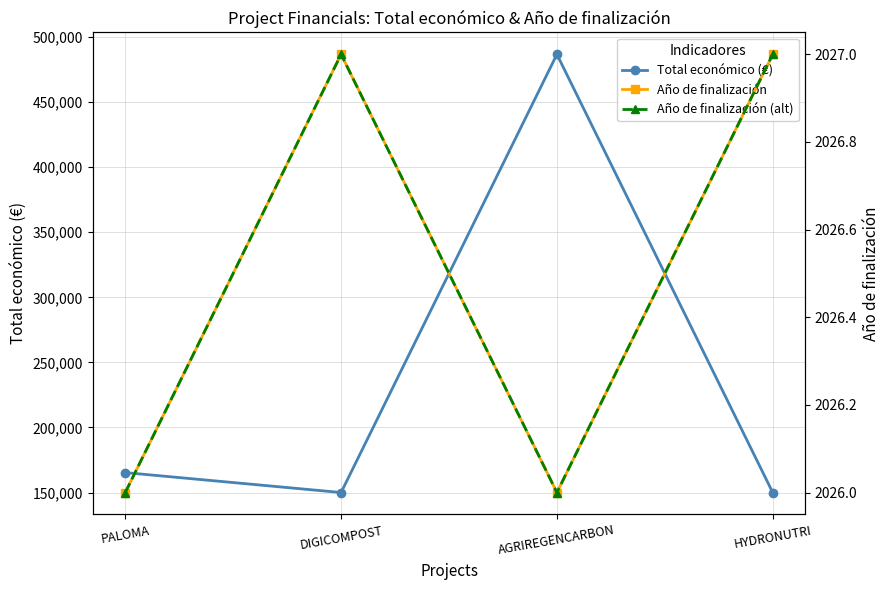

What is the average value of the Año de finalización (alt) series?

2026